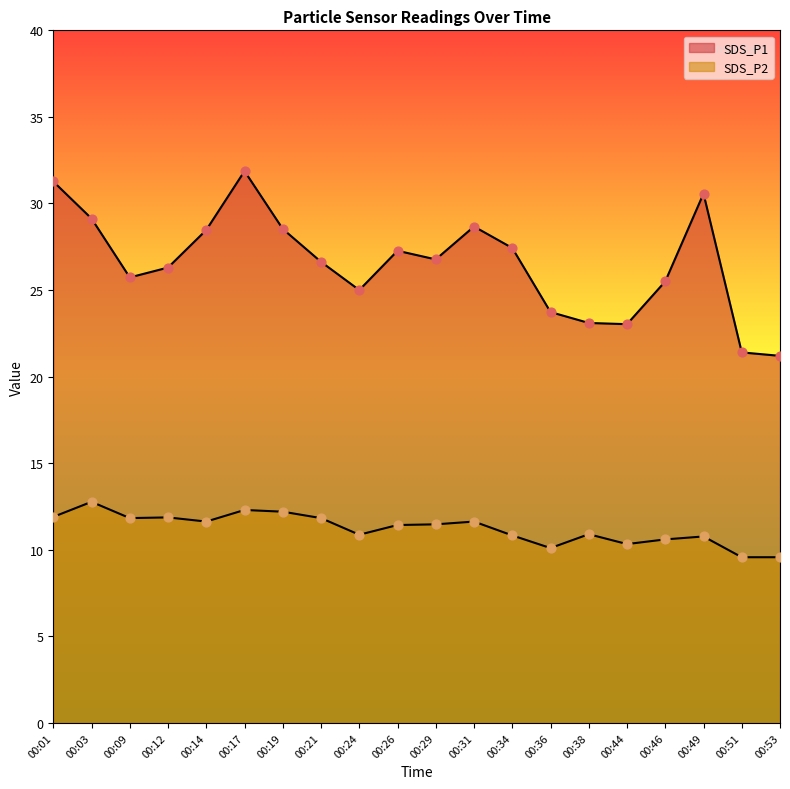

What are all the series names shown in the legend?

SDS_P1, SDS_P2